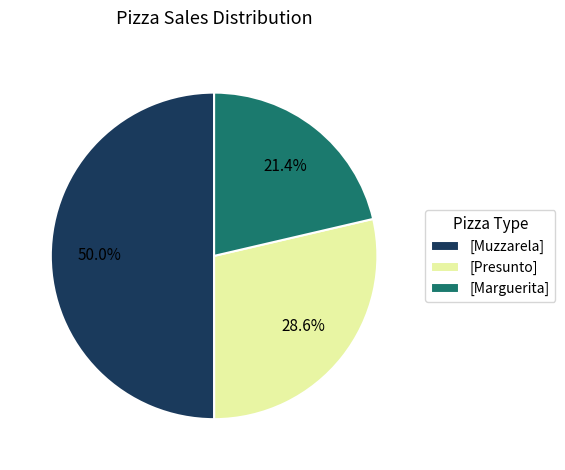

Is [Presunto] the majority of the pie?

No